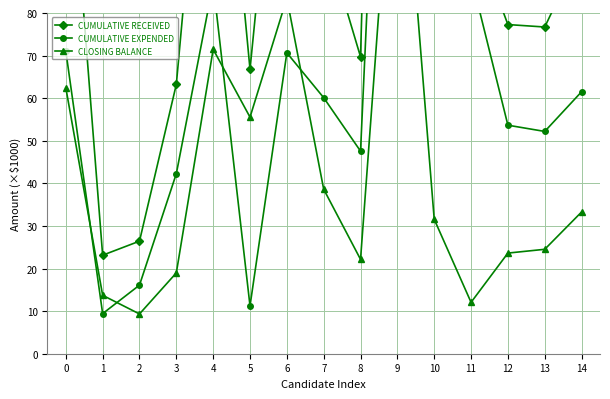

The CLOSING BALANCE series shows 3.8 at 2. True or false?

False